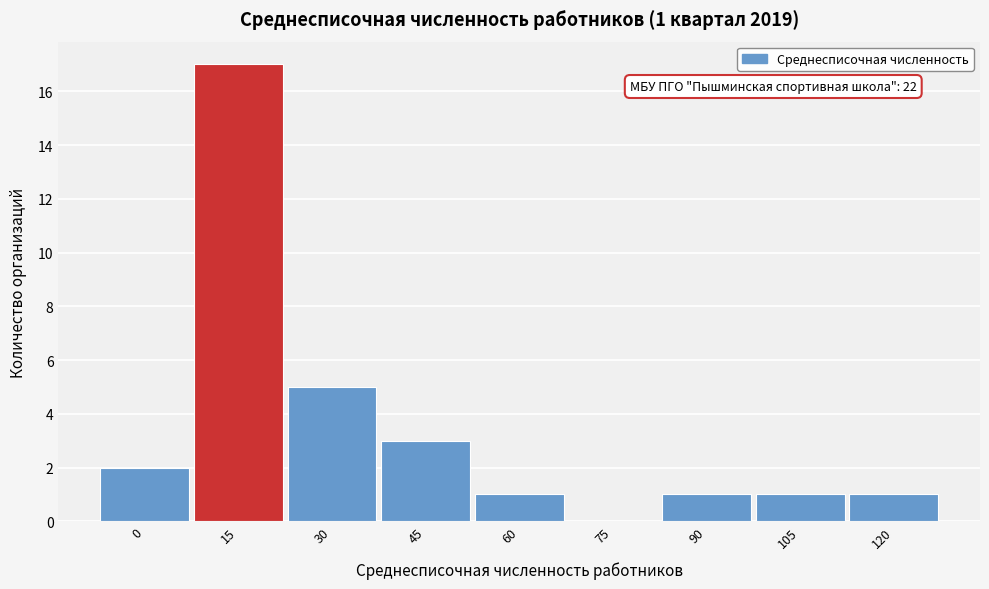

Reading left to right, transcribe all the data shown in this chart.

0=2	15=17	30=5	45=3	60=1	75=0	90=1	105=1	120=1